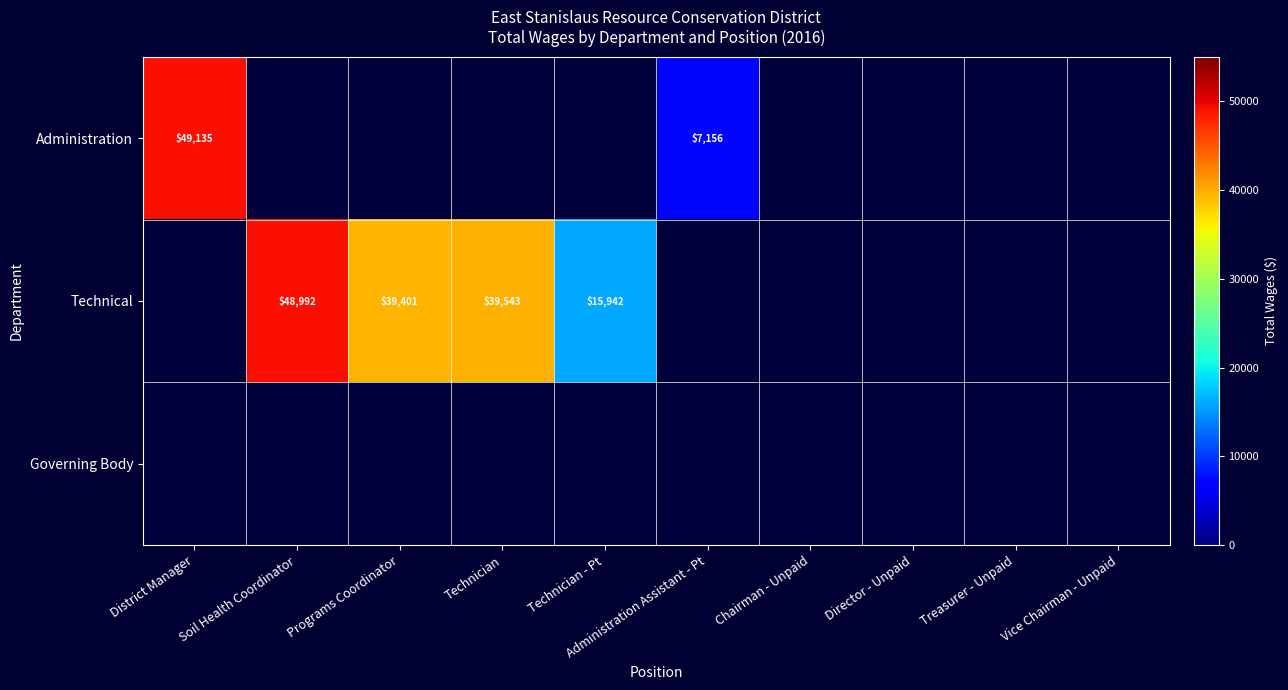

How many distinct data groups are displayed?

3